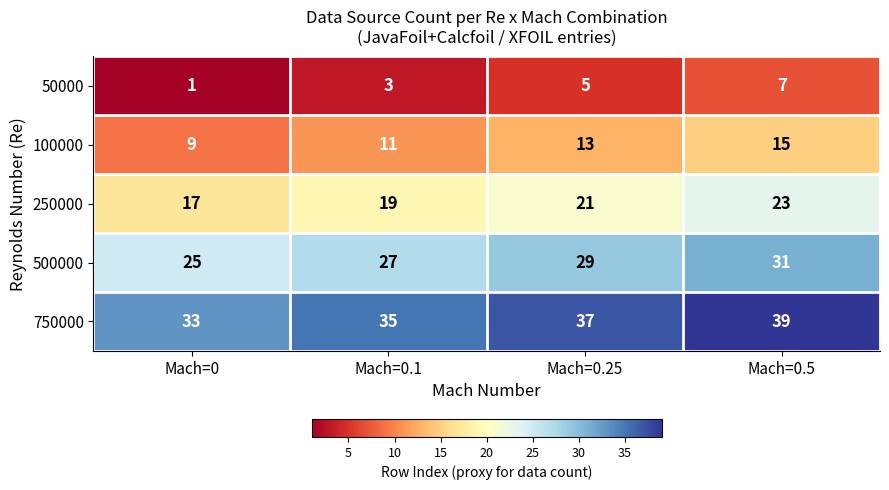

How many distinct data groups are displayed?

5